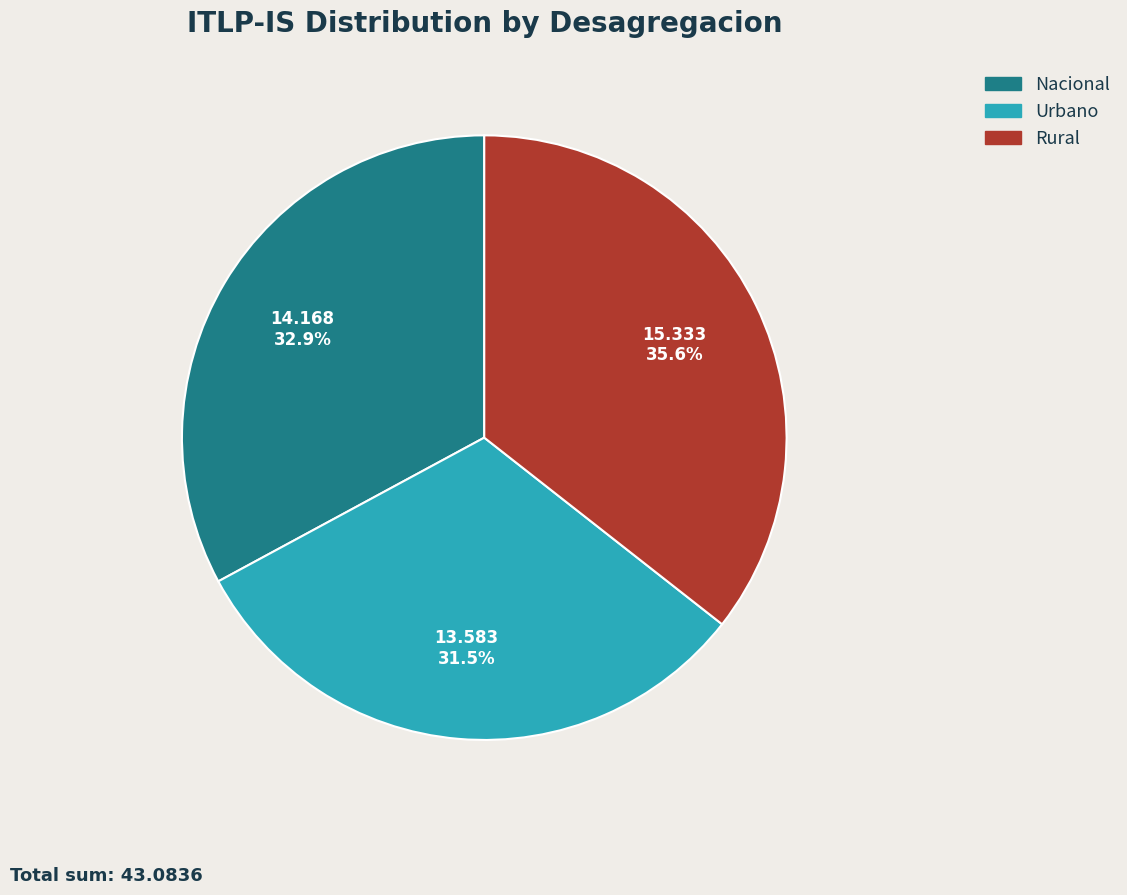

Rank the categories by value from lowest to highest.

Urbano, Nacional, Rural